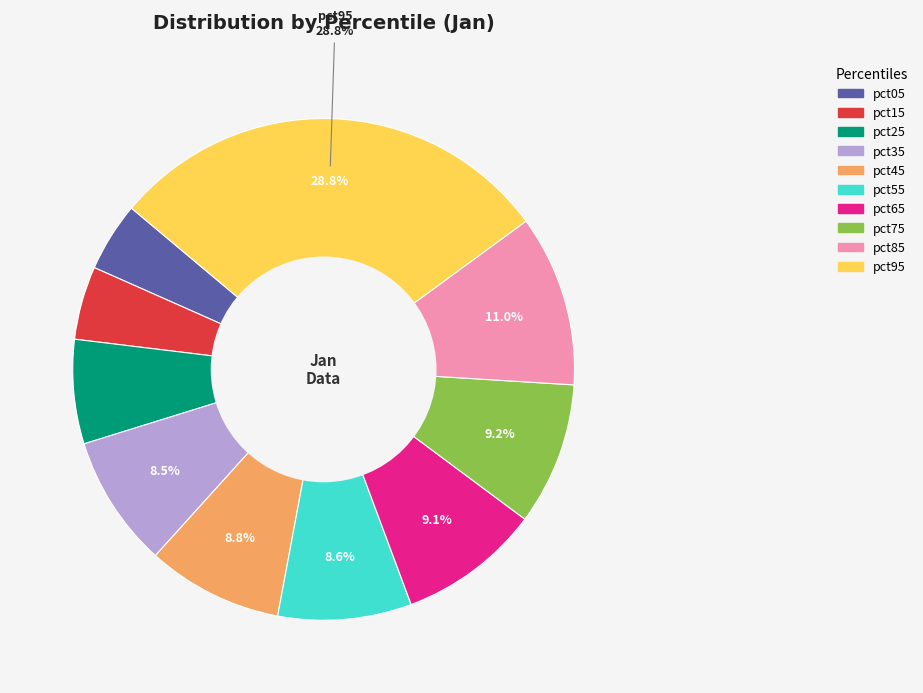

Is pct75 the majority of the pie?

No